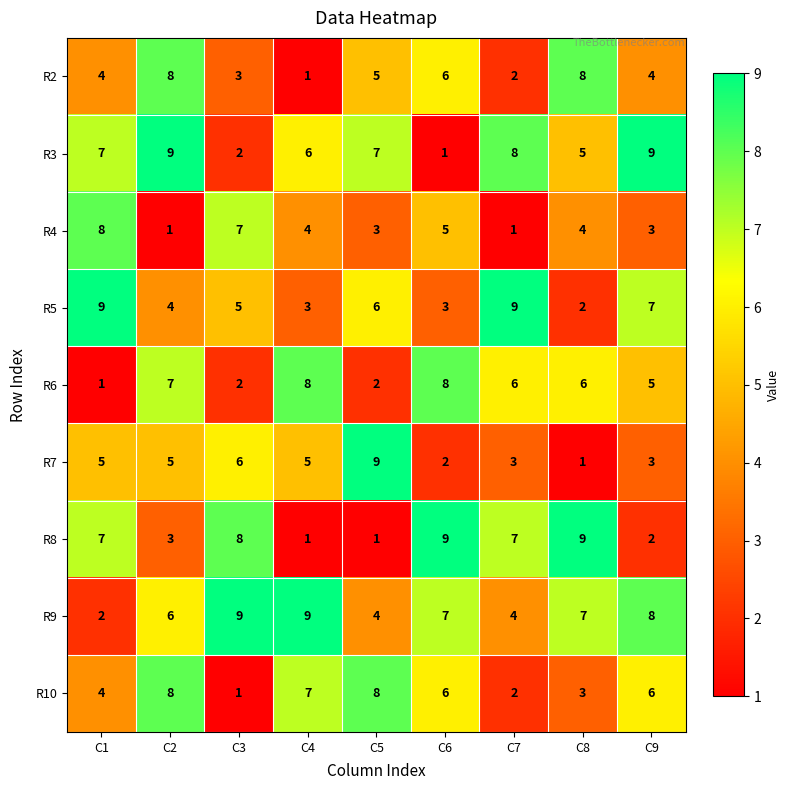

At C8, list the series in order from smallest to largest.

R7, R5, R10, R4, R3, R6, R9, R2, R8